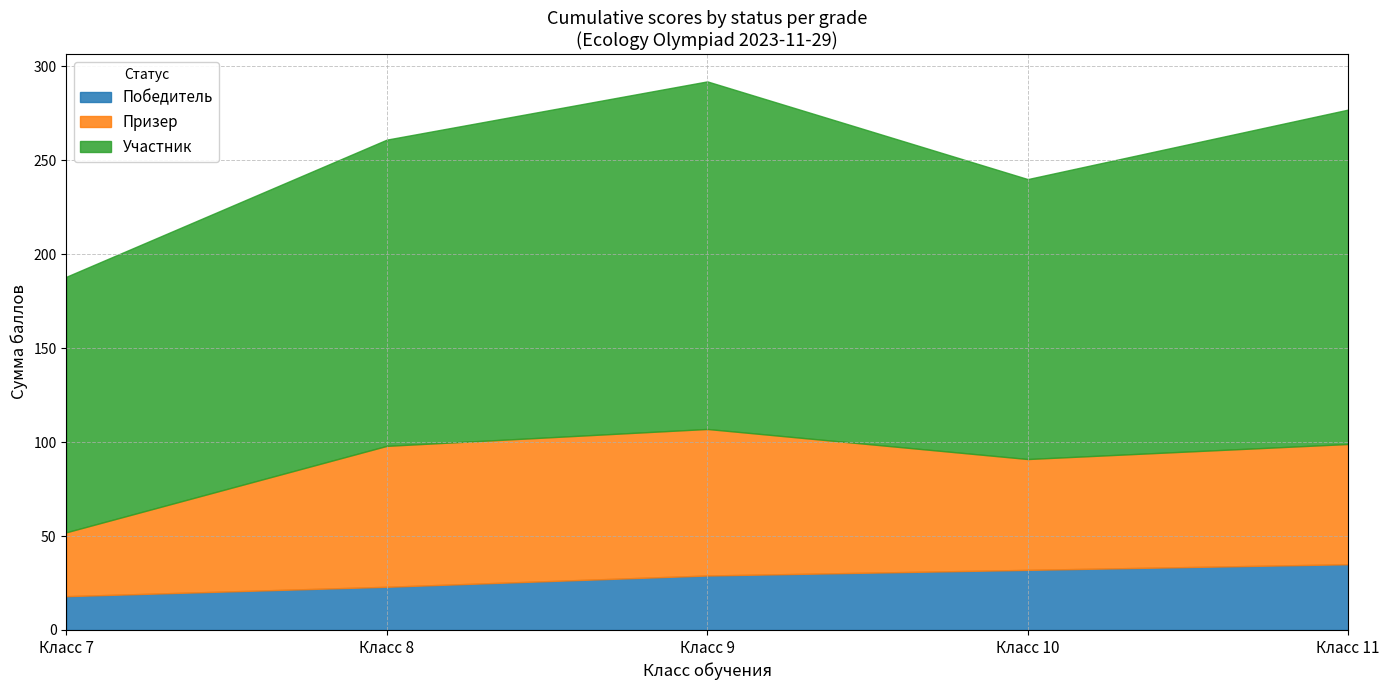

The value of Победитель at Класс 10 is 17. True or false?

False